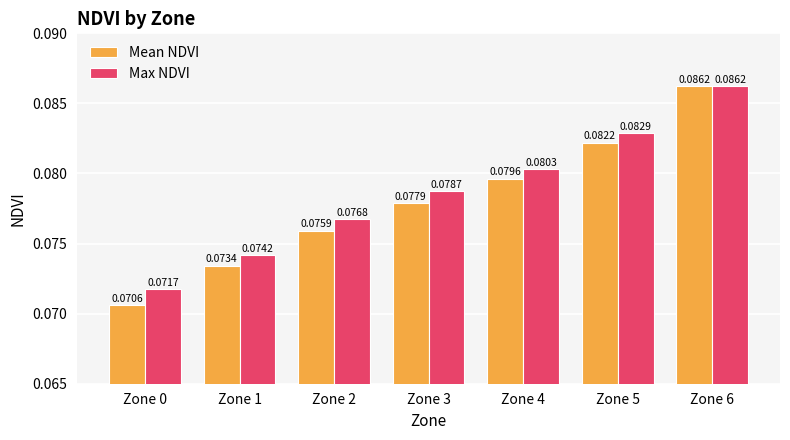

Which series changed the most between Zone 3 and Zone 6?

Mean NDVI